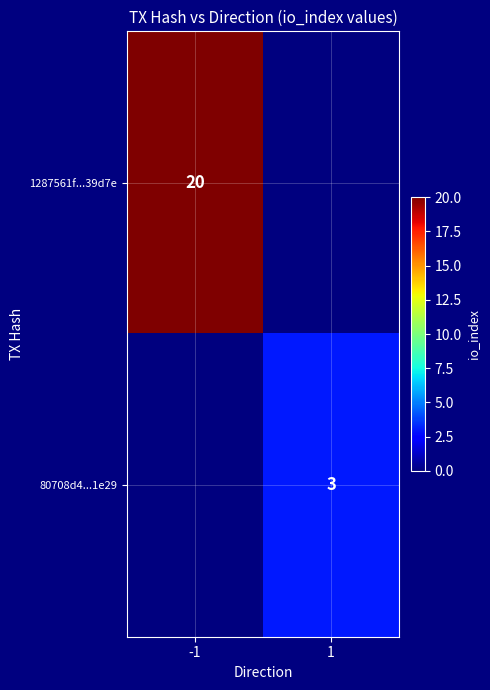

The value of 80708d4...1e29 at 1 is 3. True or false?

True